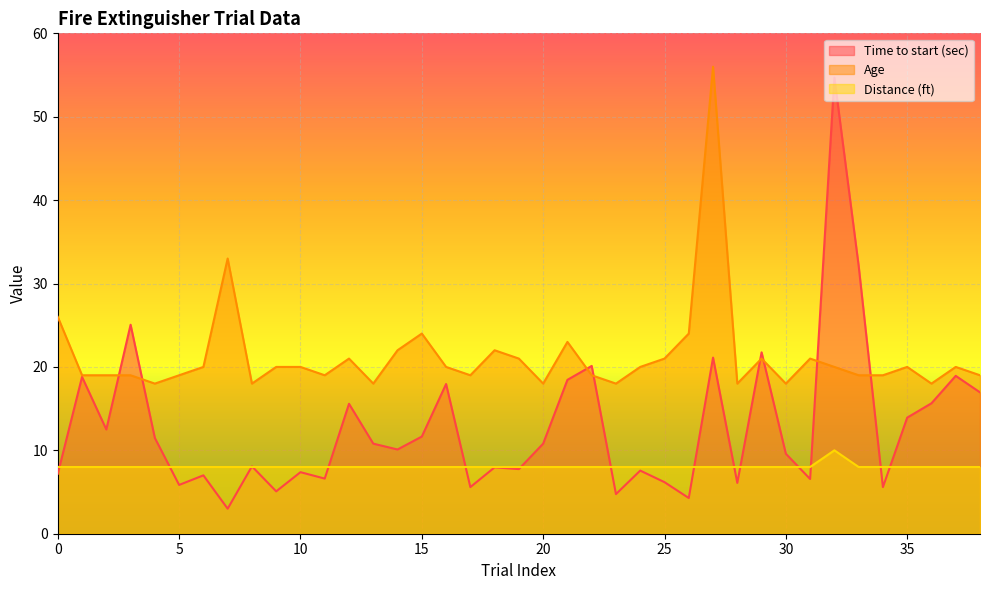

Which series has the largest total across all categories?

Age